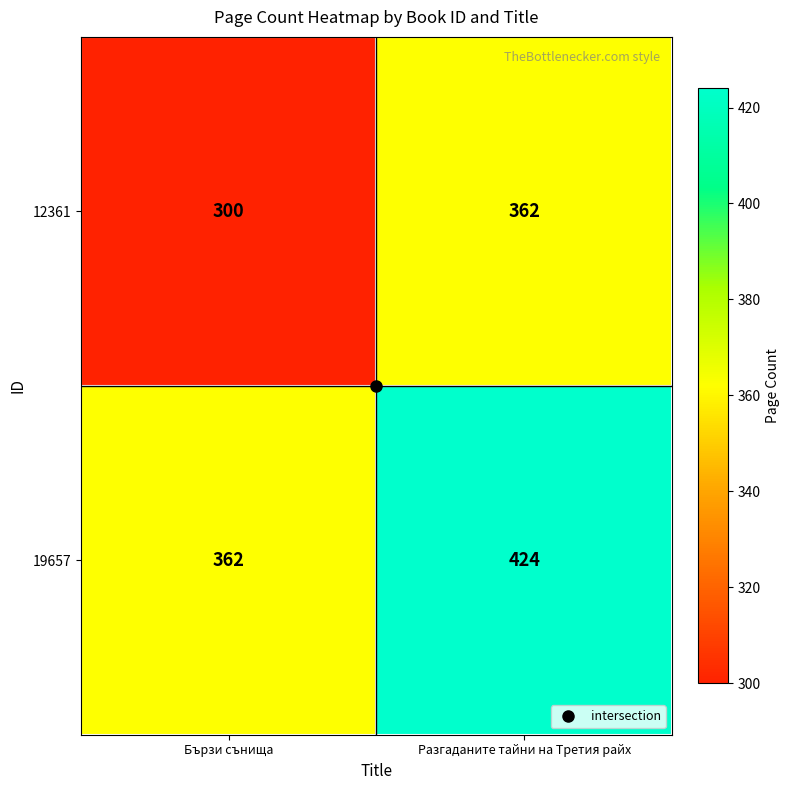

What is the sum of the 19657 values at Разгаданите тайни на Третия райх and Бързи сънища?

786